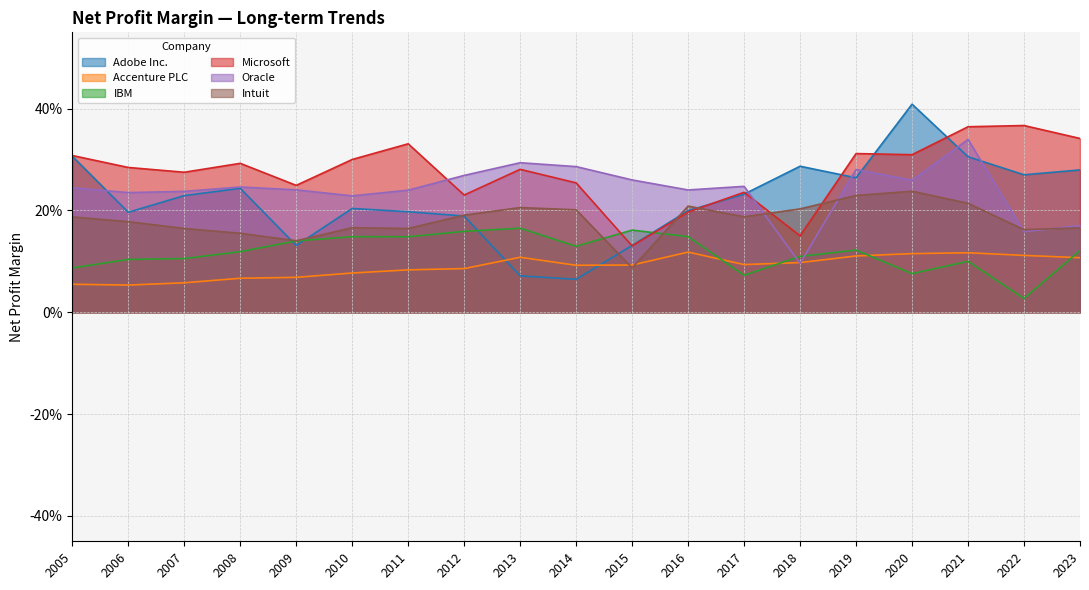

Which series has the widest spread of values?

Adobe Inc.